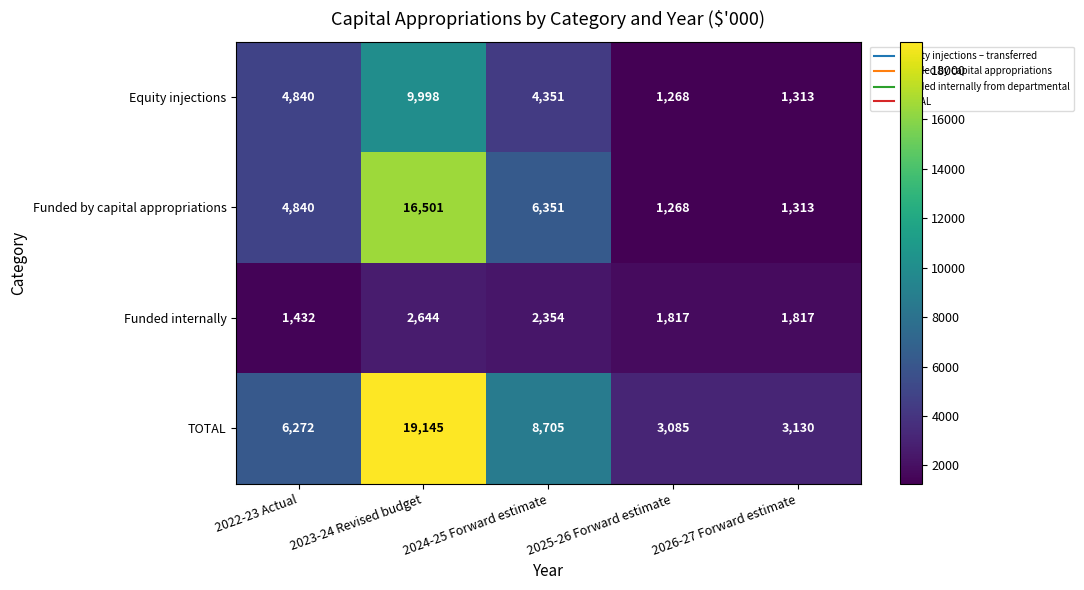

What is the average value of the Funded by capital appropriations series?

6055